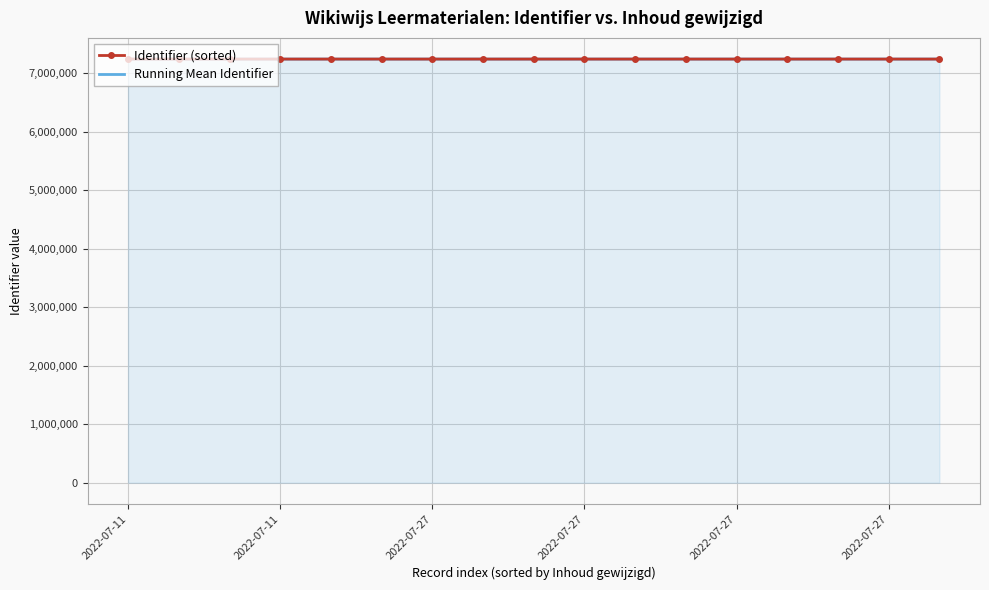

True or false: Running Mean Identifier has more than 0 interior local peaks.

True